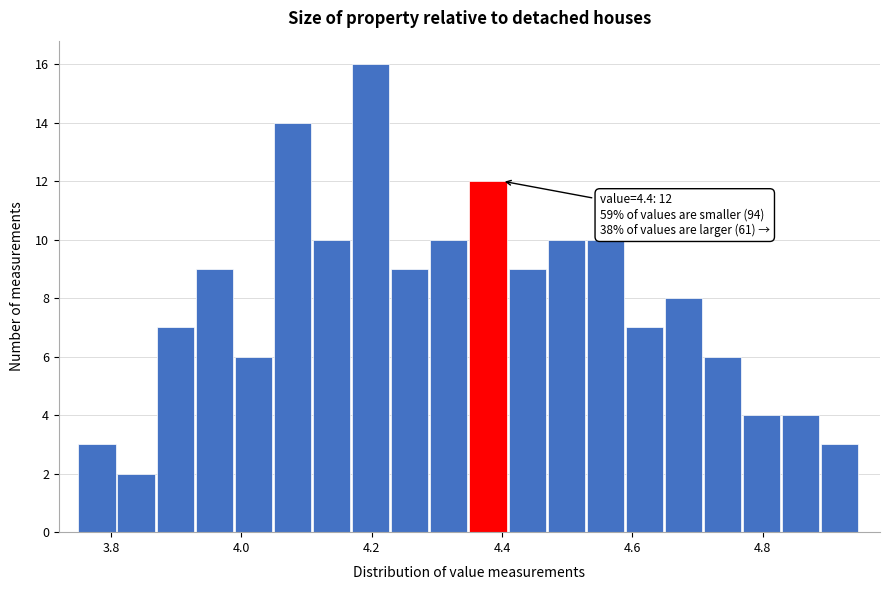

Around what value on the x-axis is the tallest bar? Give the approximate position of its centre, as read against the axis.

4.20